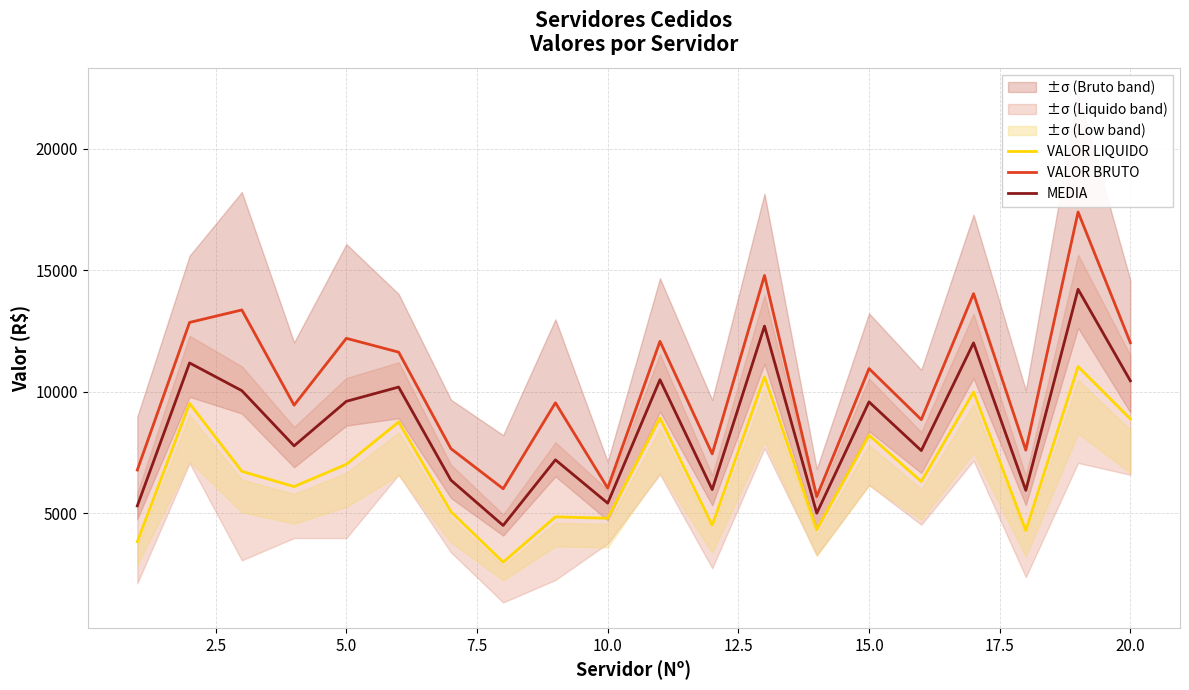

Which series has the largest range (max minus min)?

VALOR BRUTO